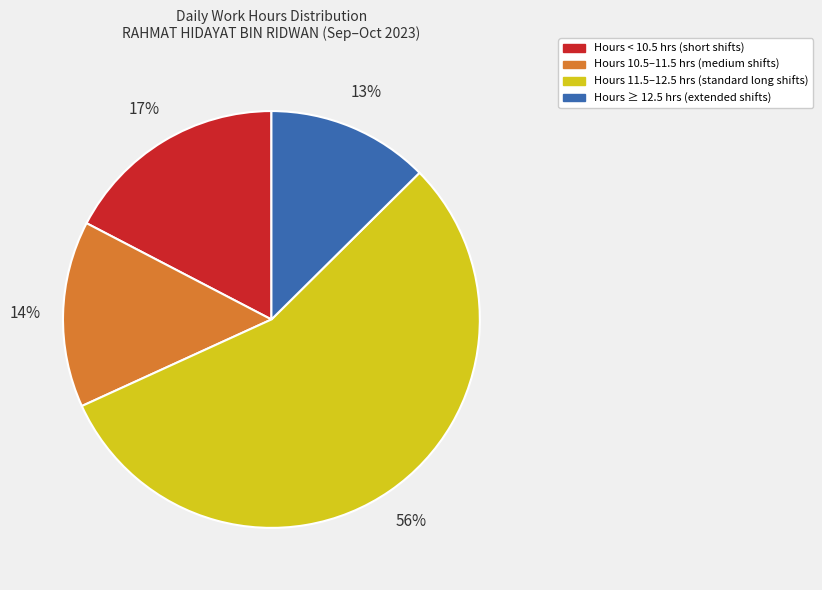

To the nearest percent, what portion does Hours ≥ 12.5 hrs (extended shifts) represent?

13%